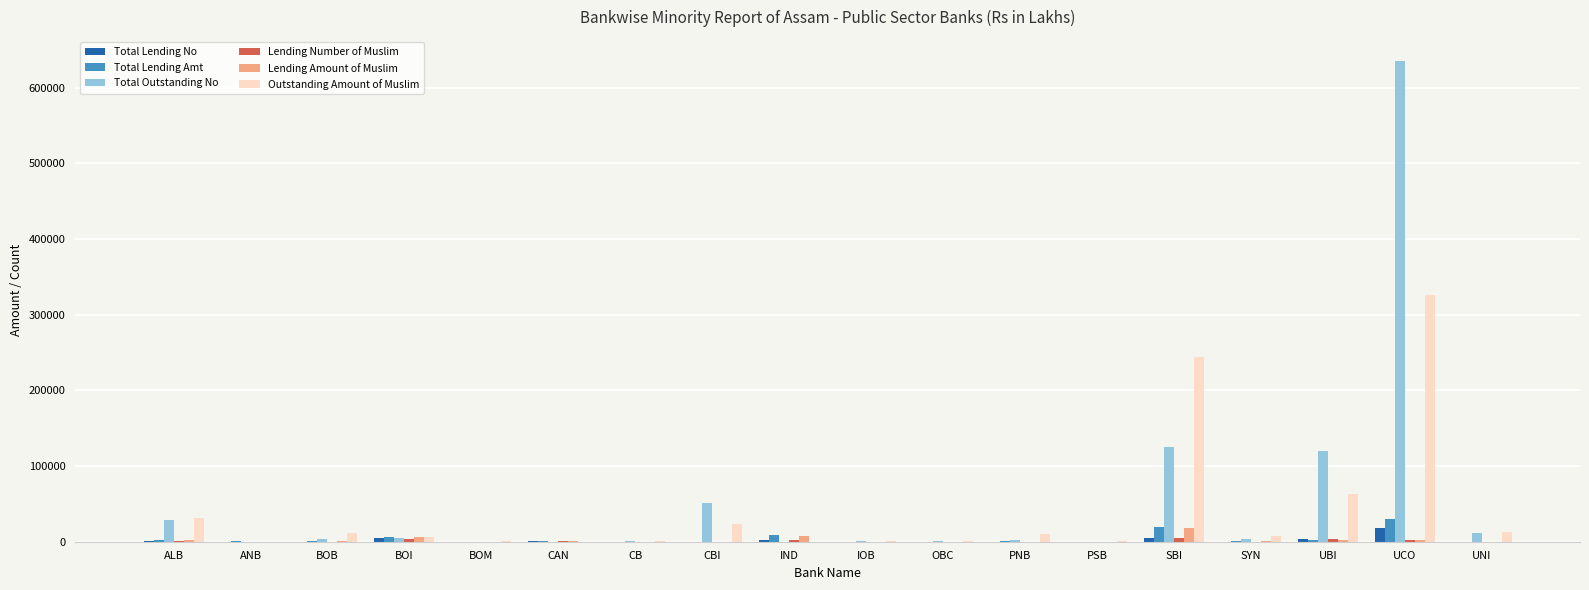

Between OBC and UBI, which series saw the biggest shift?

Total Outstanding No